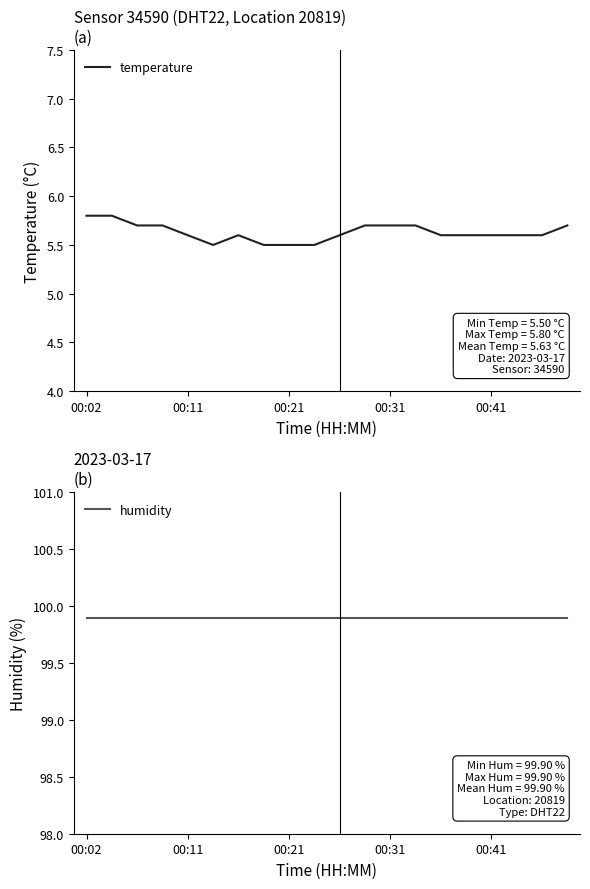

Does the chart display data point markers on the line(s)?

No